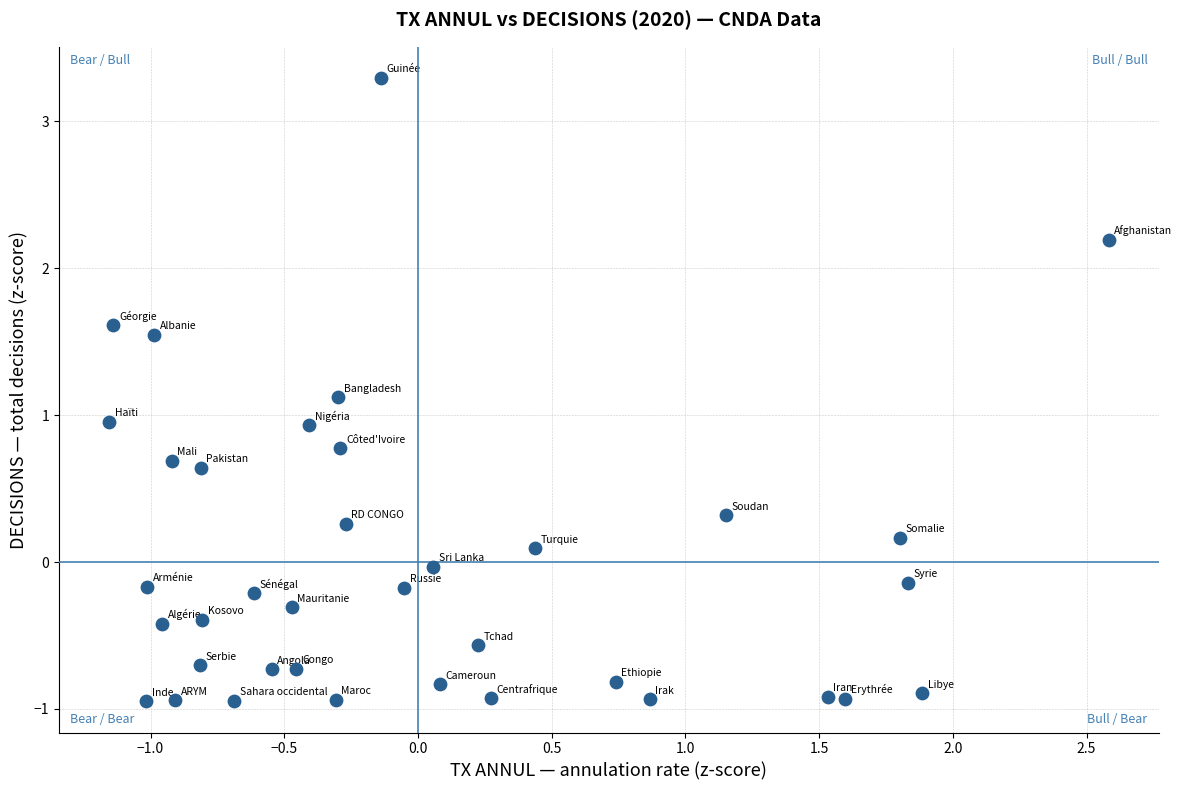

What is the range of Y values (max minus min)?

4.2